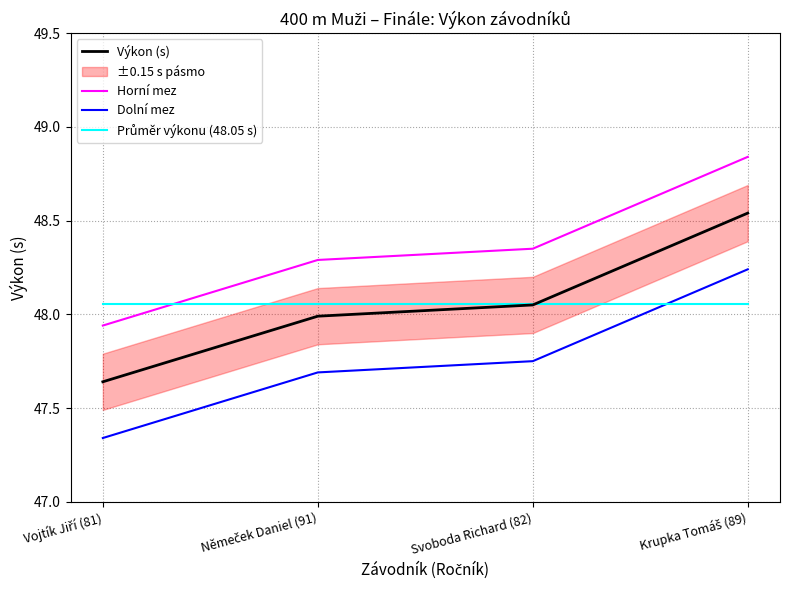

At which label does Výkon (s) first exceed 48?

Svoboda Richard (82)